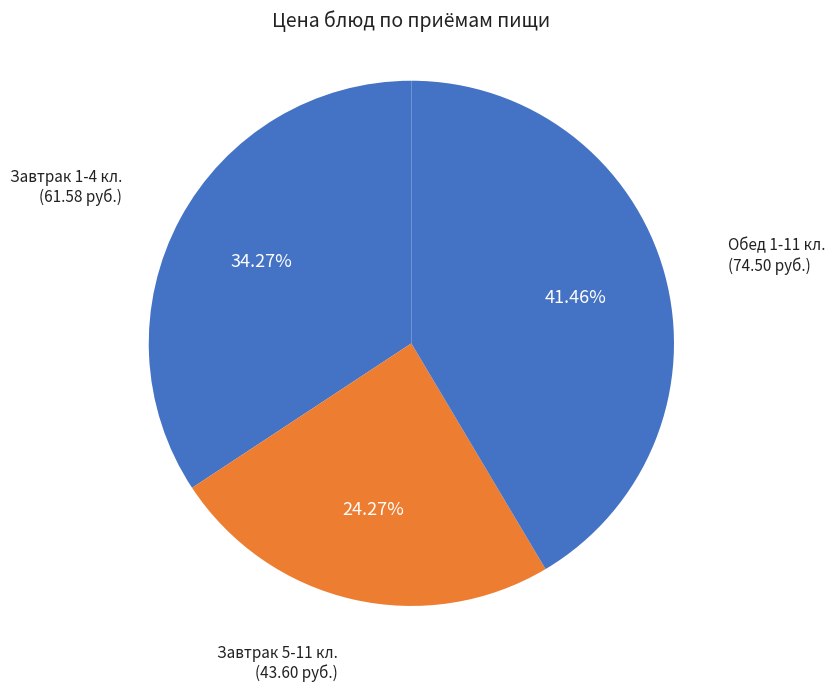

Does Завтрак 5-11 кл. represent more than half of the total?

No